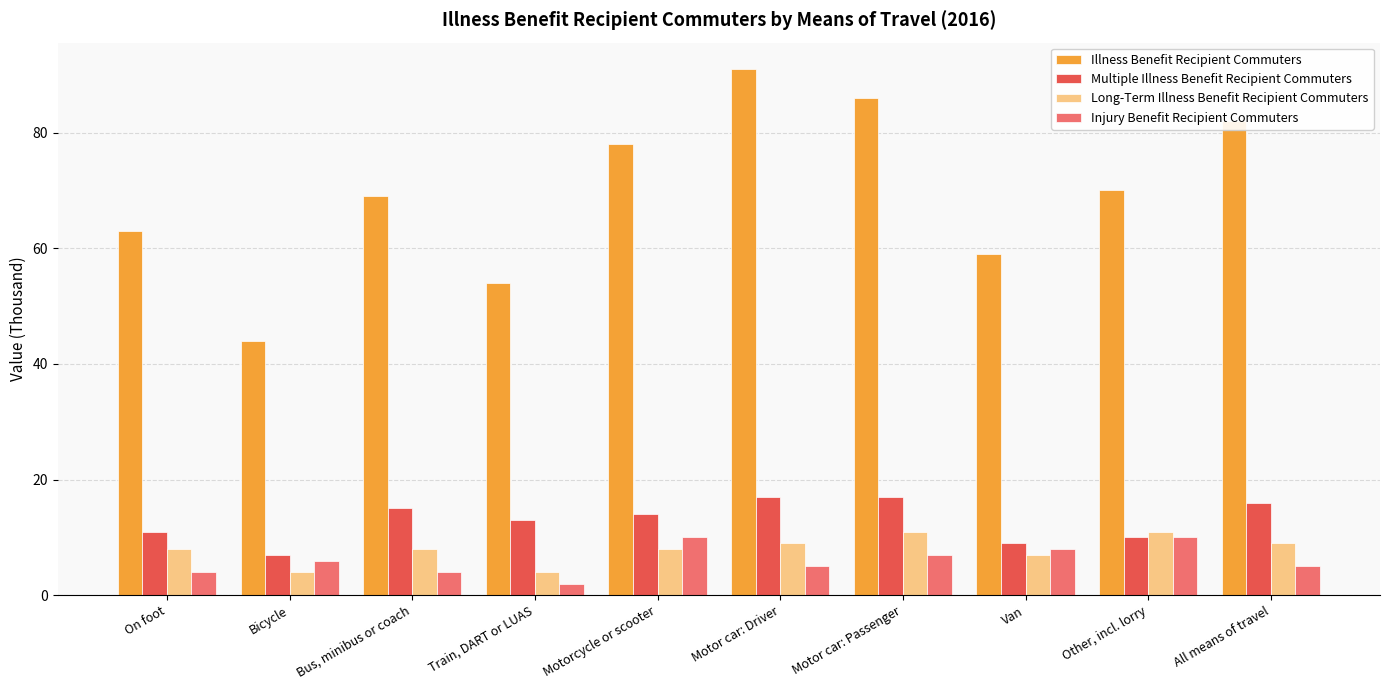

Which series has the widest spread of values?

Illness Benefit Recipient Commuters